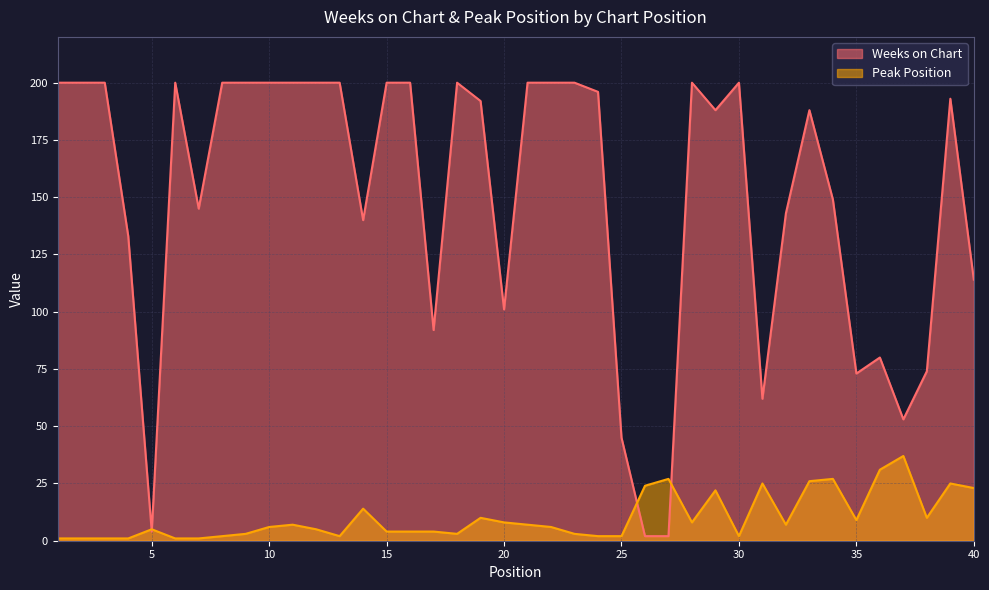

Reading left to right, extract all data points from this chart.

Weeks on Chart: 1=200	2=200	3=200	4=133	5=4	6=200	7=145	8=200	9=200	10=200	11=200	12=200	13=200	14=140	15=200	16=200	17=92	18=200	19=192	20=101	21=200	22=200	23=200	24=196	25=45	26=2	27=2	28=200	29=188	30=200	31=62	32=143	33=188	34=149	35=73	36=80	37=53	38=74	39=193	40=114
Peak Position: 1=1	2=1	3=1	4=1	5=5	6=1	7=1	8=2	9=3	10=6	11=7	12=5	13=2	14=14	15=4	16=4	17=4	18=3	19=10	20=8	21=7	22=6	23=3	24=2	25=2	26=24	27=27	28=8	29=22	30=2	31=25	32=7	33=26	34=27	35=9	36=31	37=37	38=10	39=25	40=23